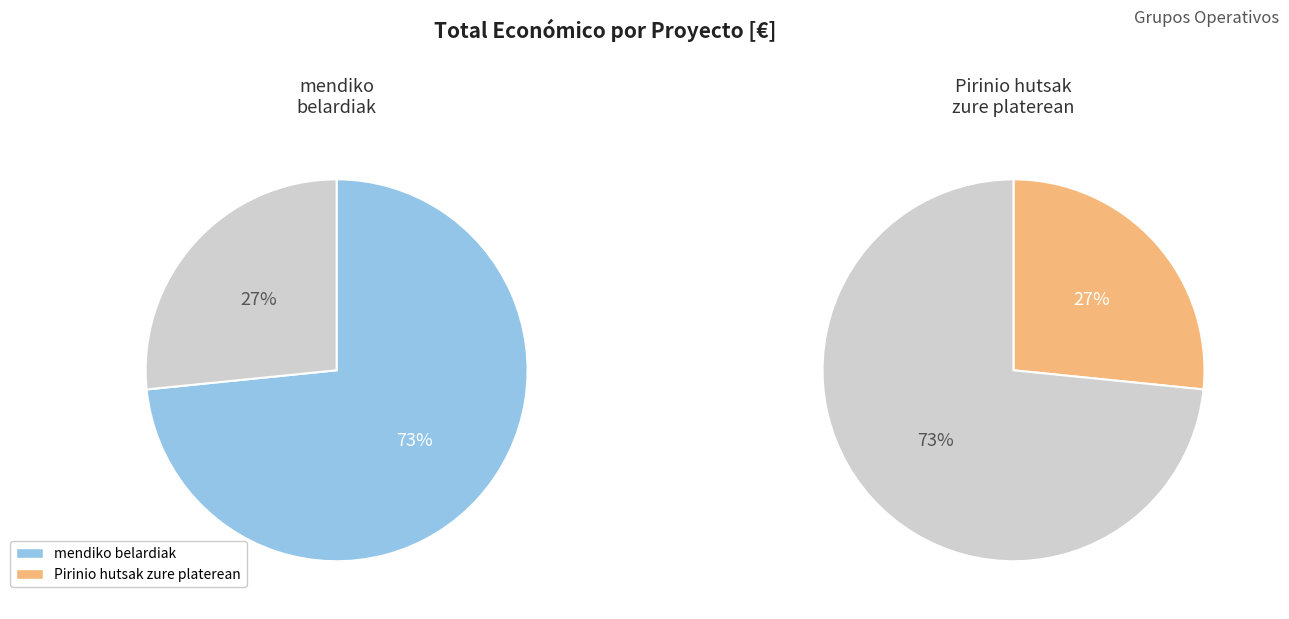

True or false: mendiko belardiak accounts for 73% of the total.

True